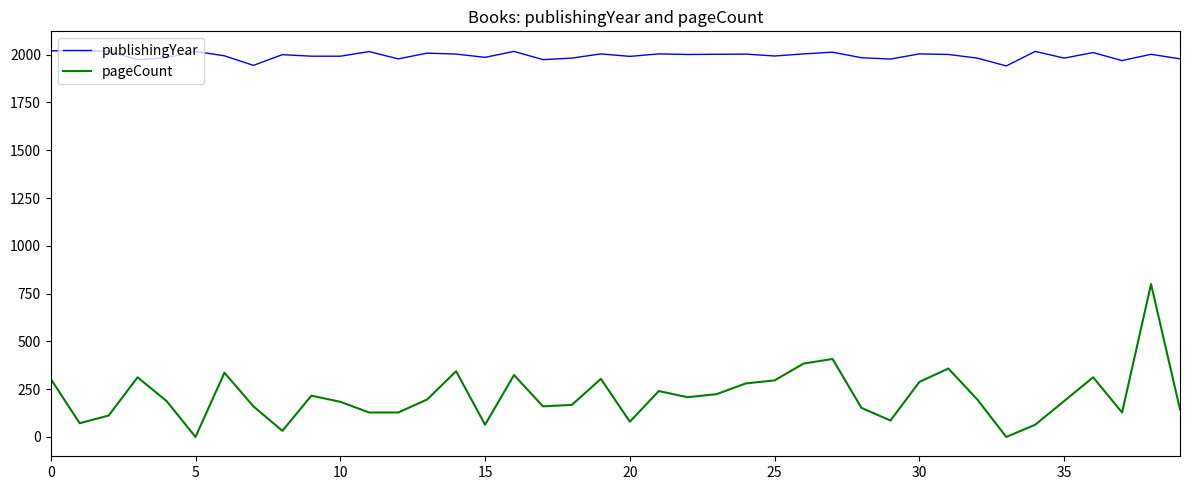

What is the minimum value for publishingYear?

1941